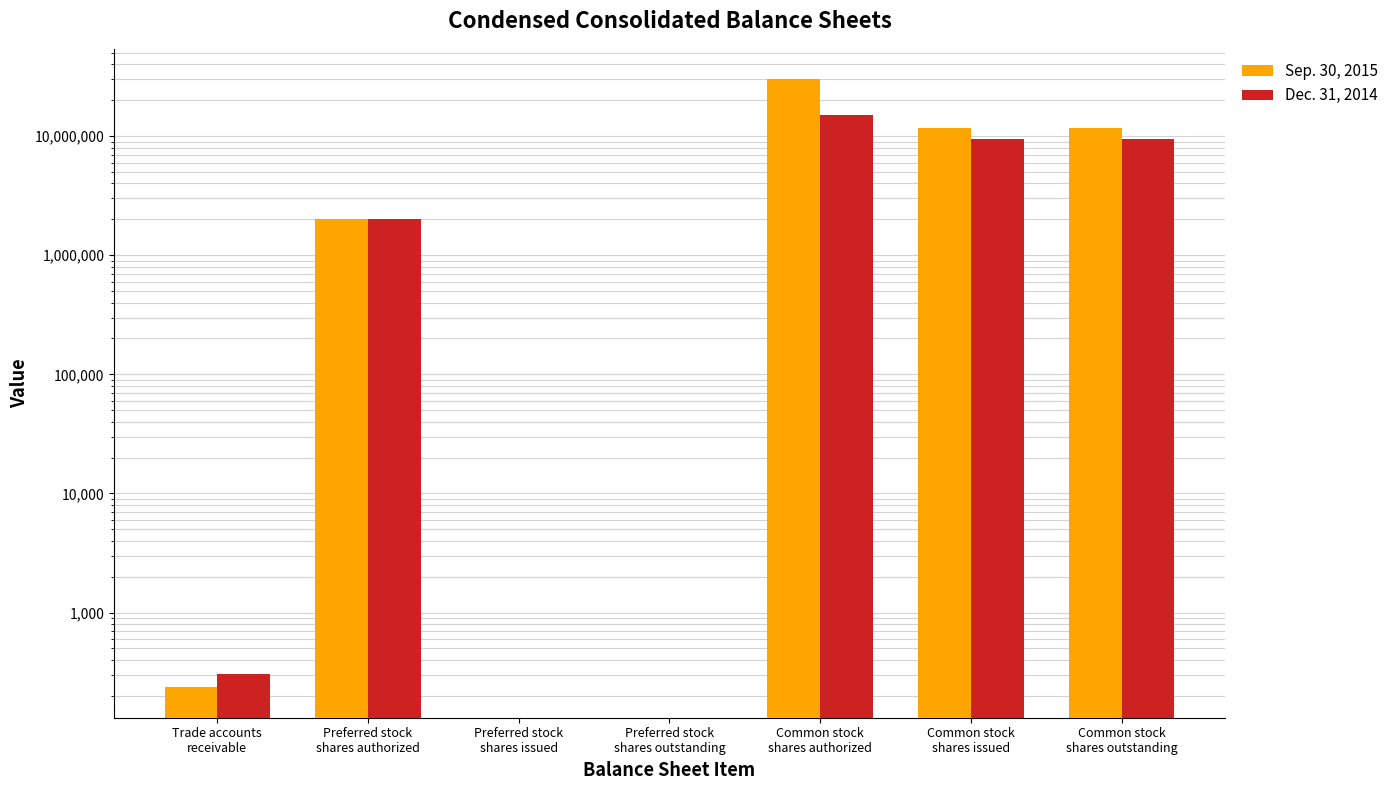

What is the difference between the second highest and minimum values in the Dec. 31, 2014 series?

9423975